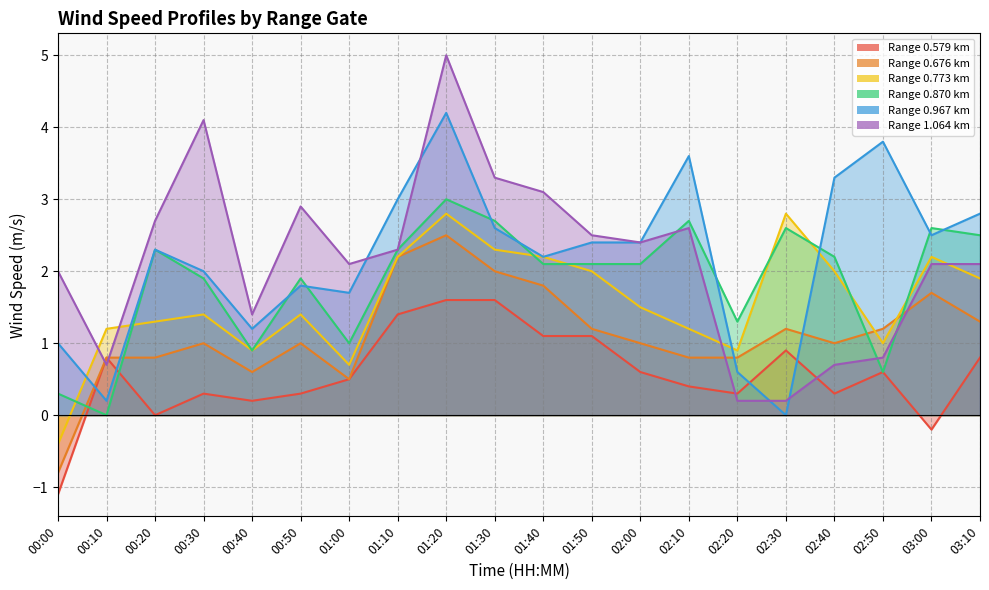

How many times do 0.773 and 1.064 cross each other?

4